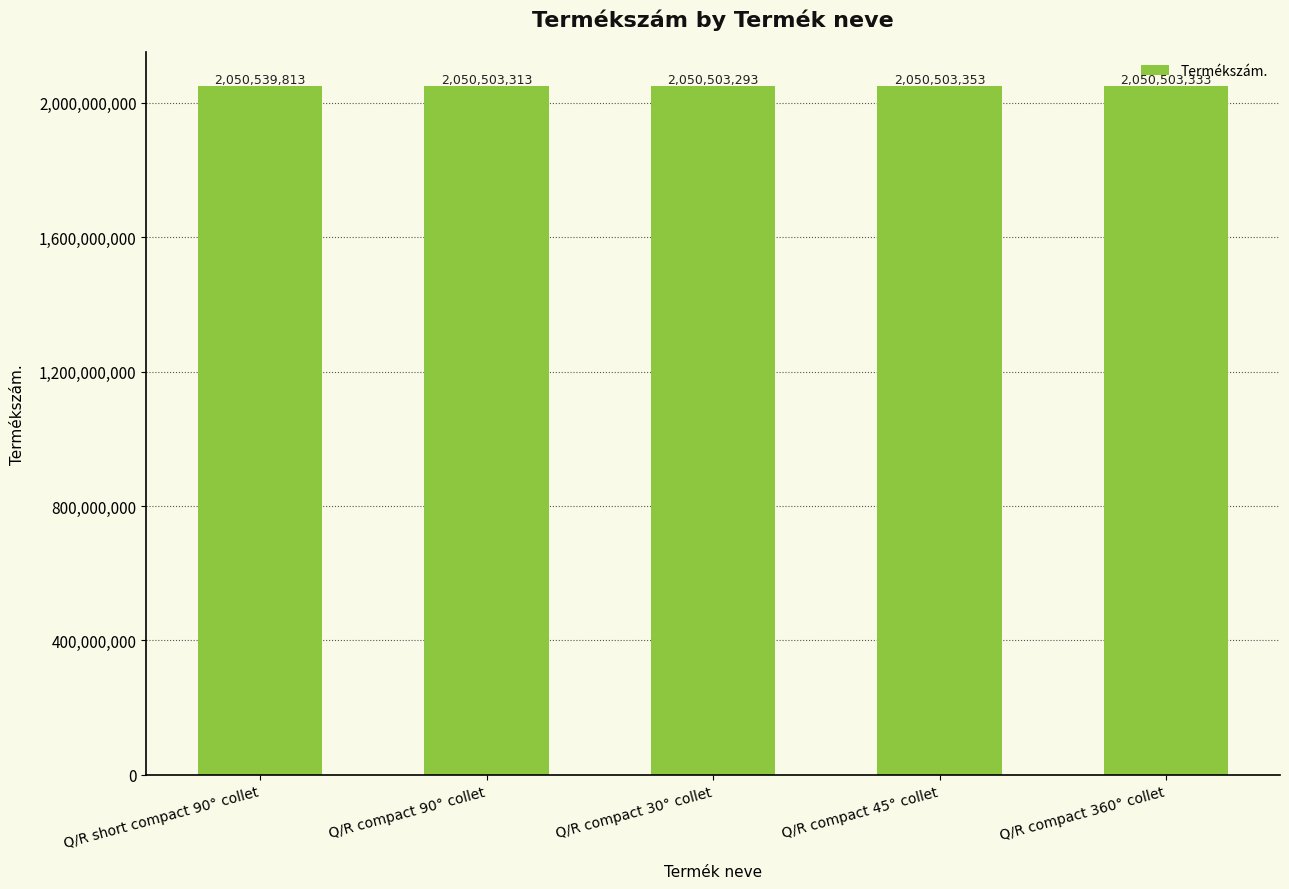

What position from the right is Q/R compact 360° collet?

1